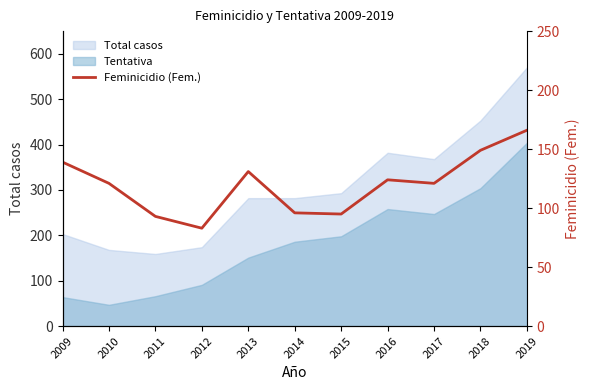

Which has a higher value, 2017 or 2012?

2017